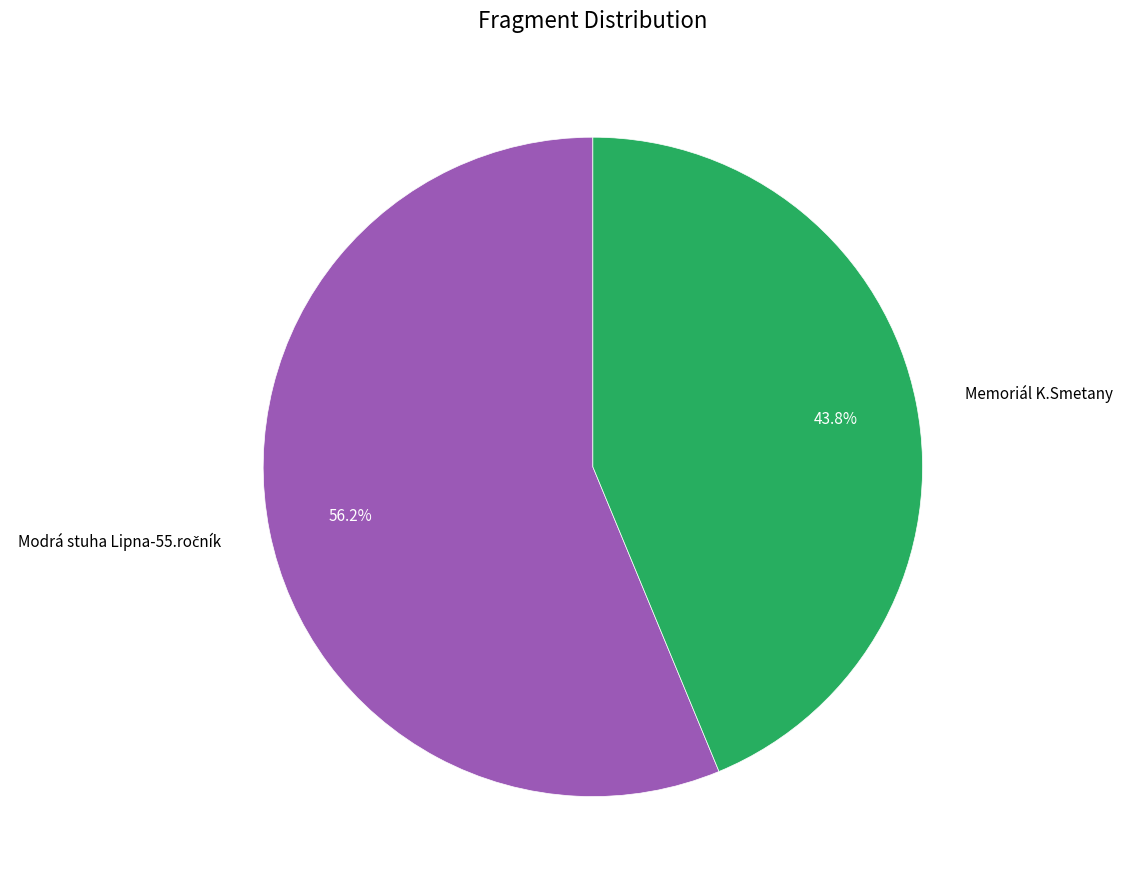

How many slices are in this pie chart?

2